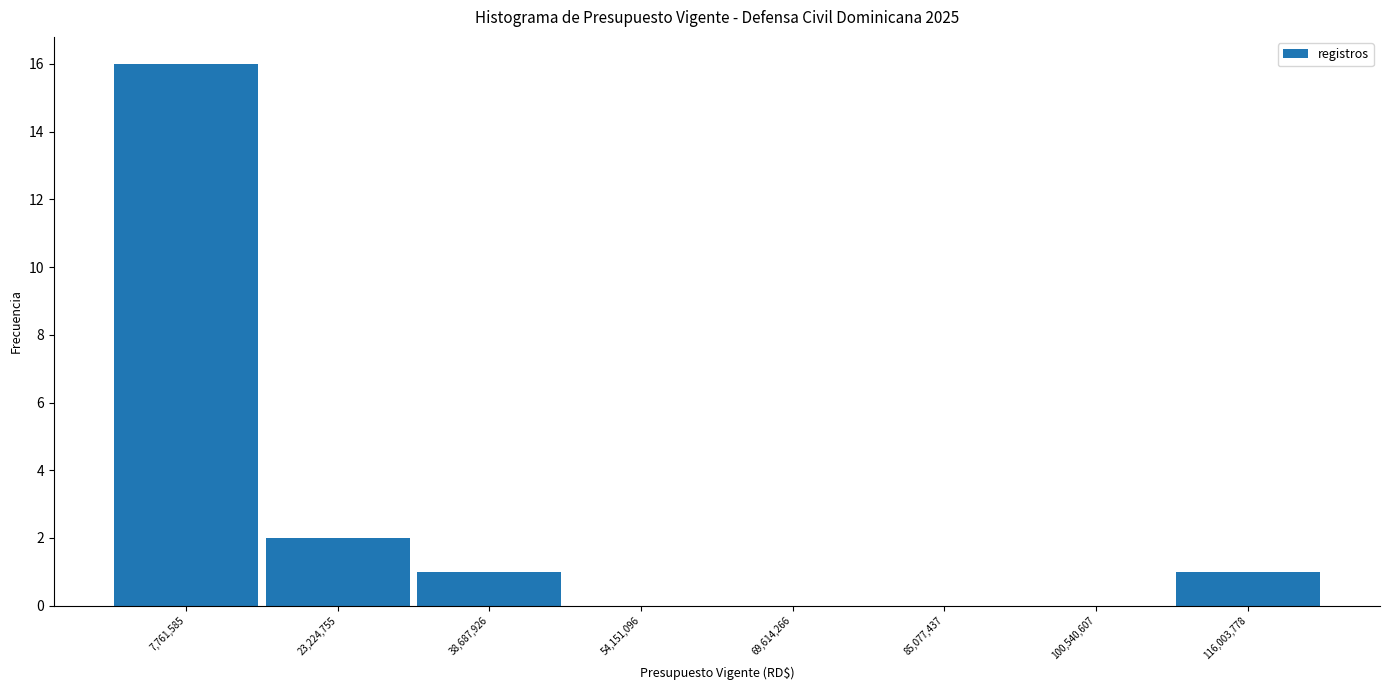

Reading left to right, list every bar in this chart as the range it spans on the x-axis followed by its height. Neither the bar edges nor the heights are printed on the chart, so give them approximately, as read against the axes.

0 to 16000000: 16
16000000 to 30000000: 2
30000000 to 46000000: 1
46000000 to 62000000: 0
62000000 to 78000000: 0
78000000 to 92000000: 0
92000000 to 108000000: 0
108000000 to 124000000: 1